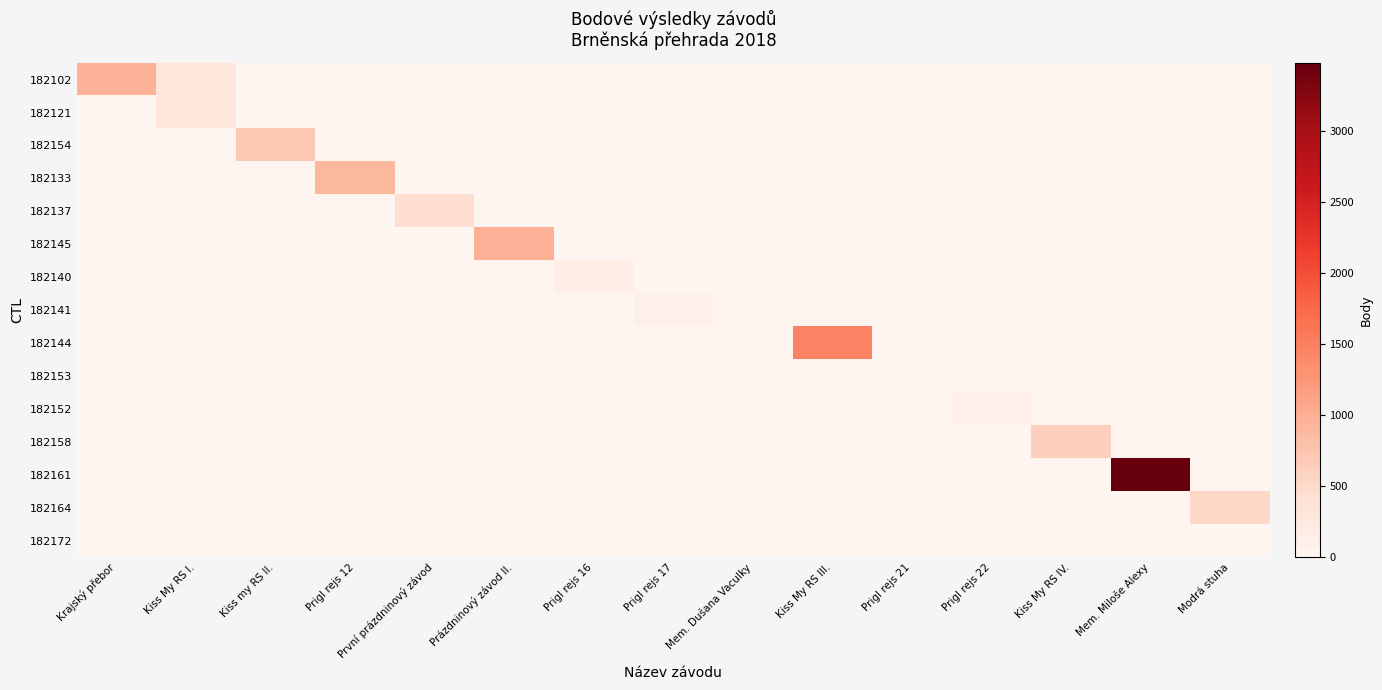

Which series has the widest spread of values?

182161